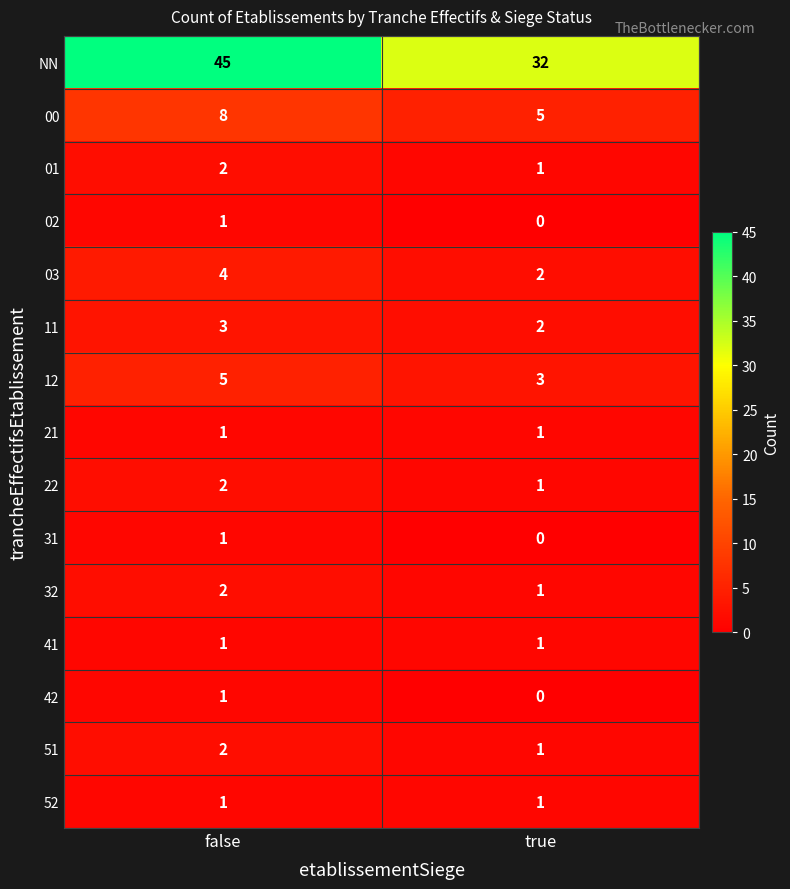

The 52 series shows 2 at true. True or false?

False